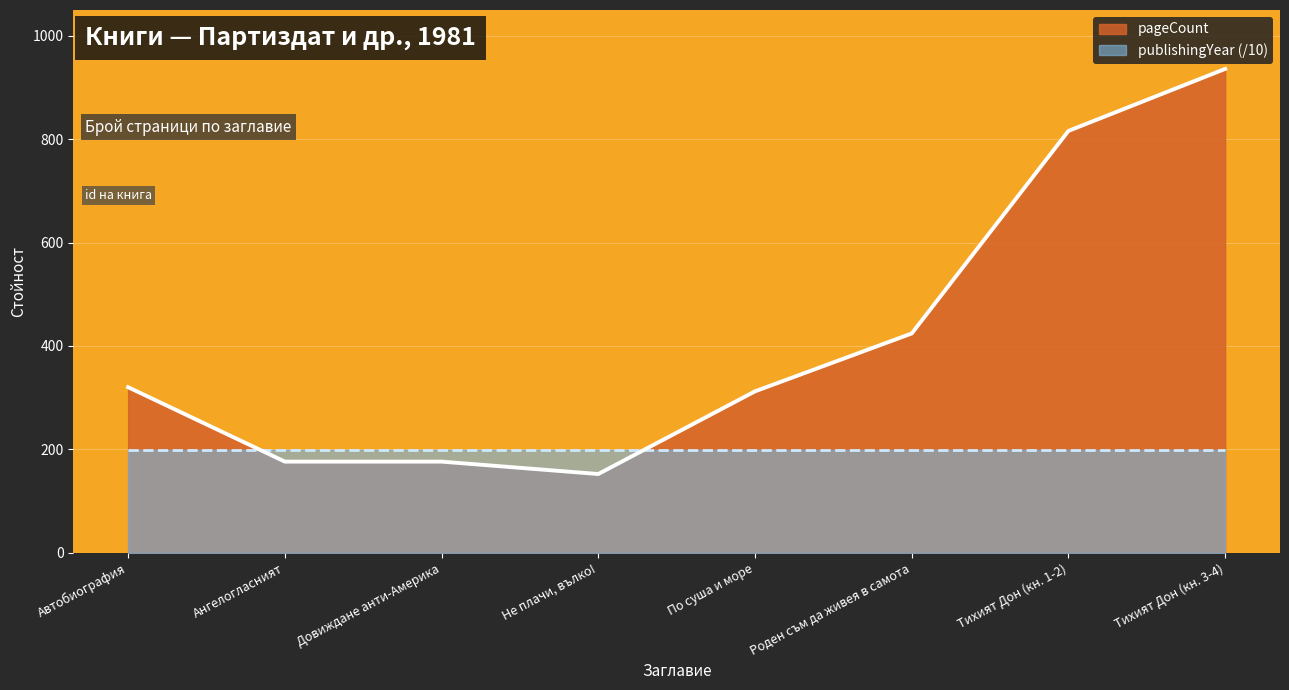

Rank the series by their average value, from highest to lowest.

pageCount, publishingYear (/10)